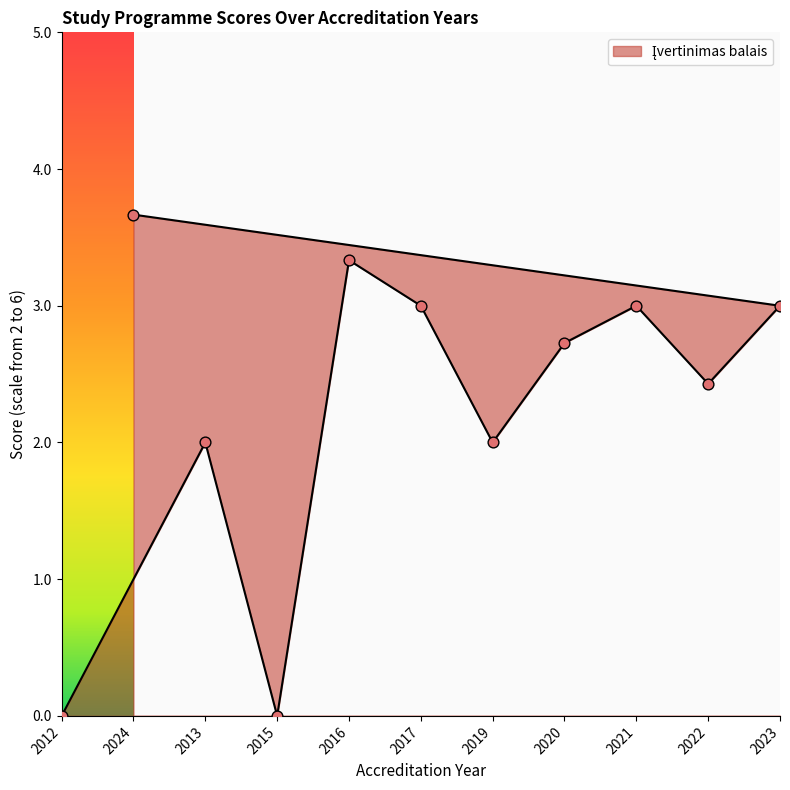

Which has a higher value, 2020 or 2017?

2017